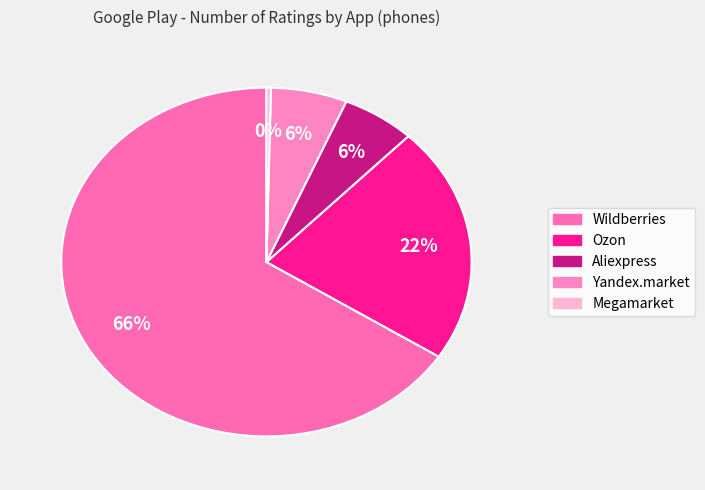

What percentage is NOT represented by Megamarket?

99.6%